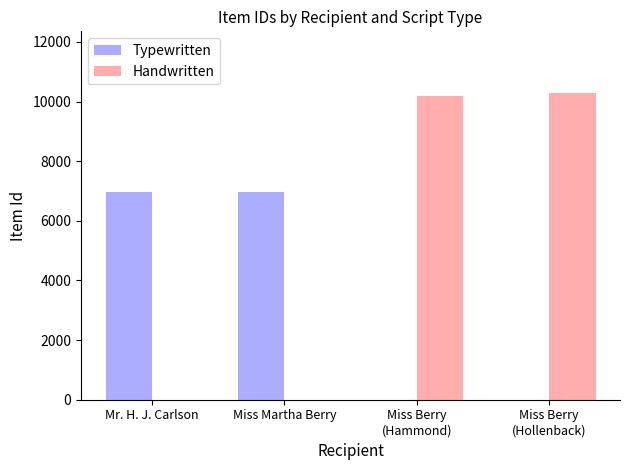

Is it true that Typewritten equals 6960 at Miss Martha Berry?

True